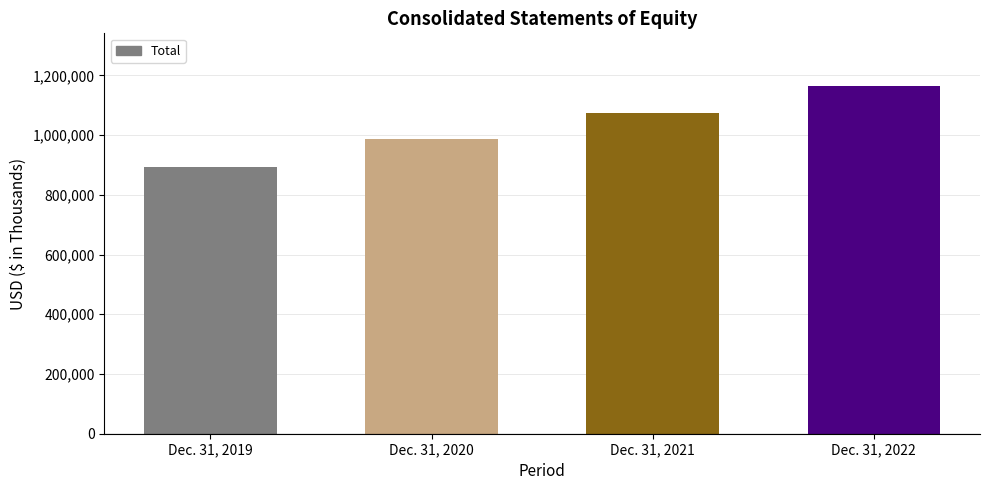

Reading right to left, list all the values displayed in this chart.

1166065	1074193	988365	892496